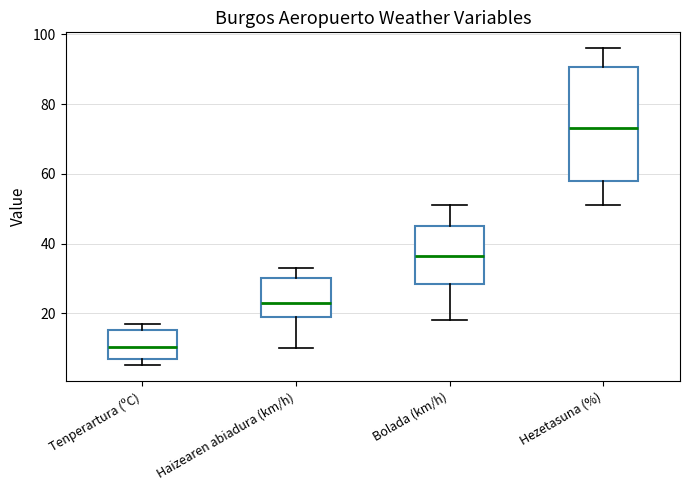

Which box's median line is the lowest?

Tenperartura (ºC)